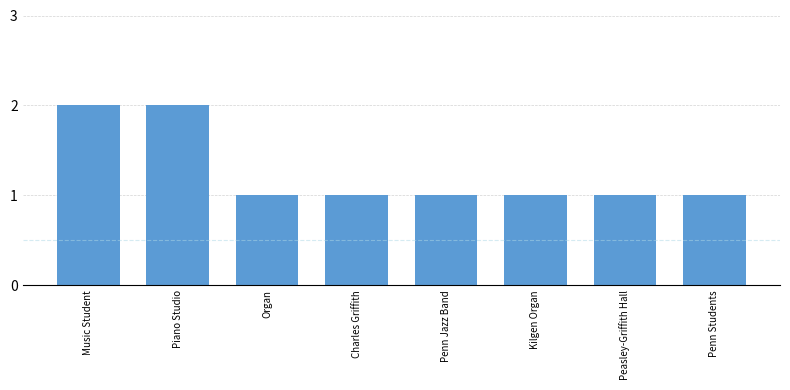

Does the chart contain stacked bars?

No